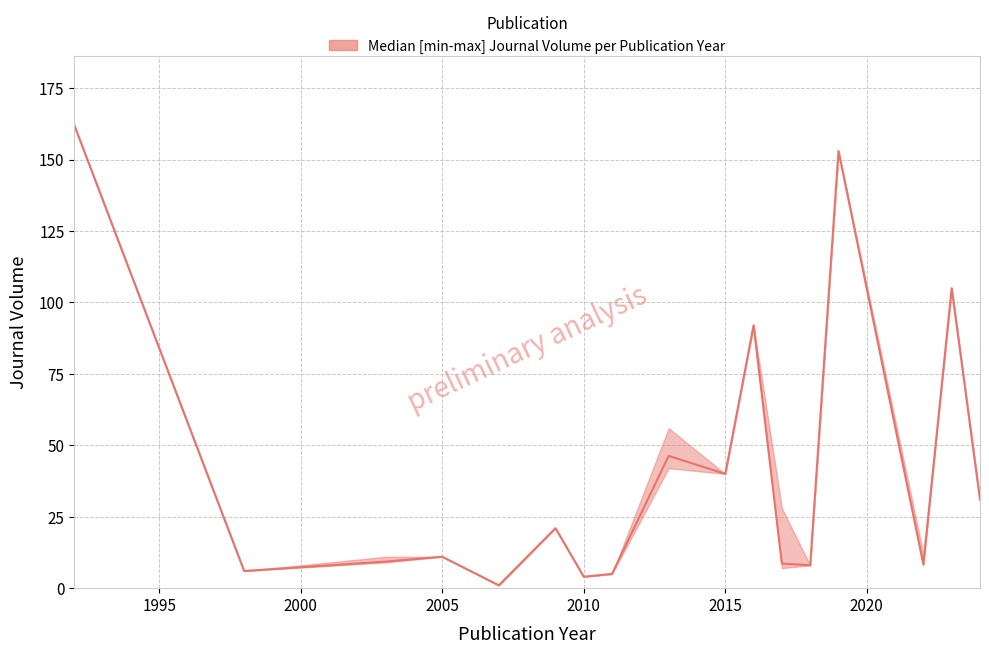

What is the difference between the maximum and minimum values?

161.0